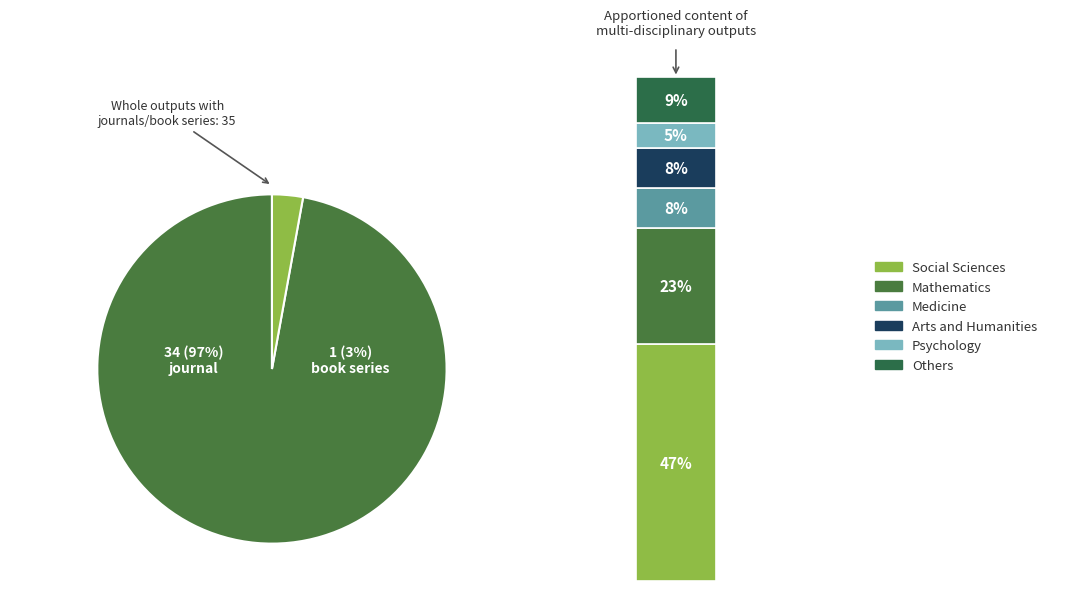

What percentage is the journal slice, to the nearest percent?

97%